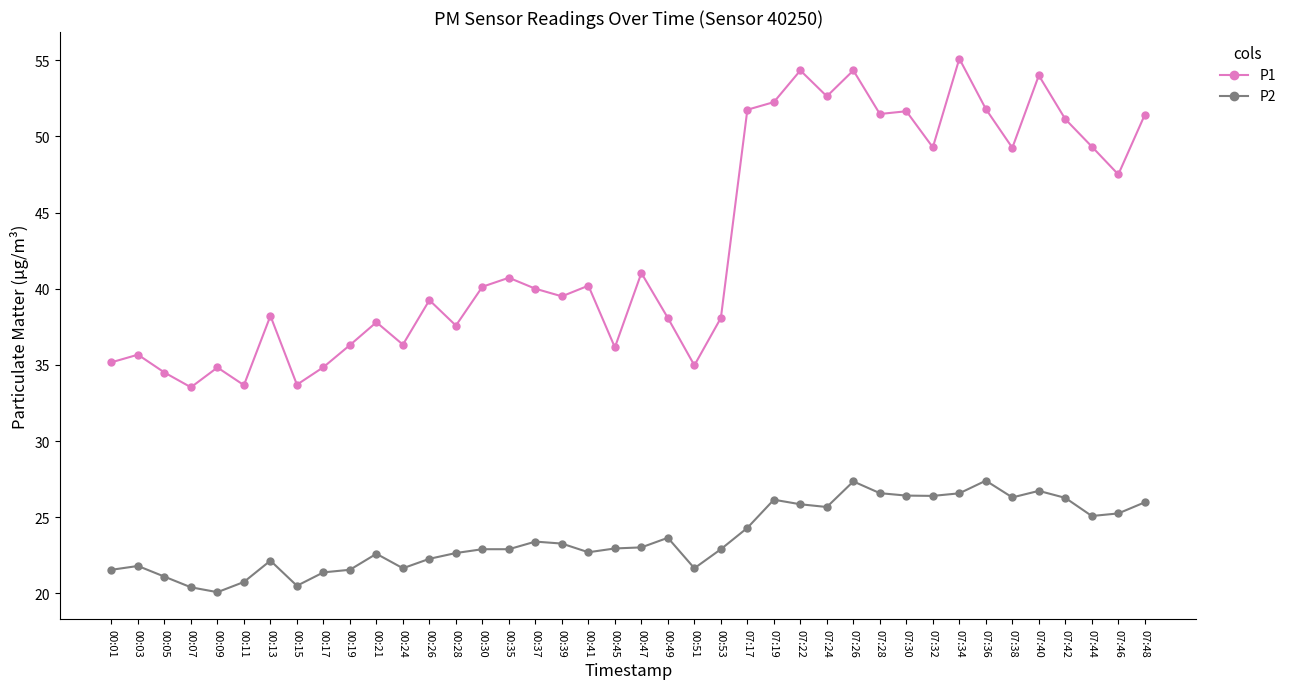

True or false: P2 and P1 cross at least once.

False